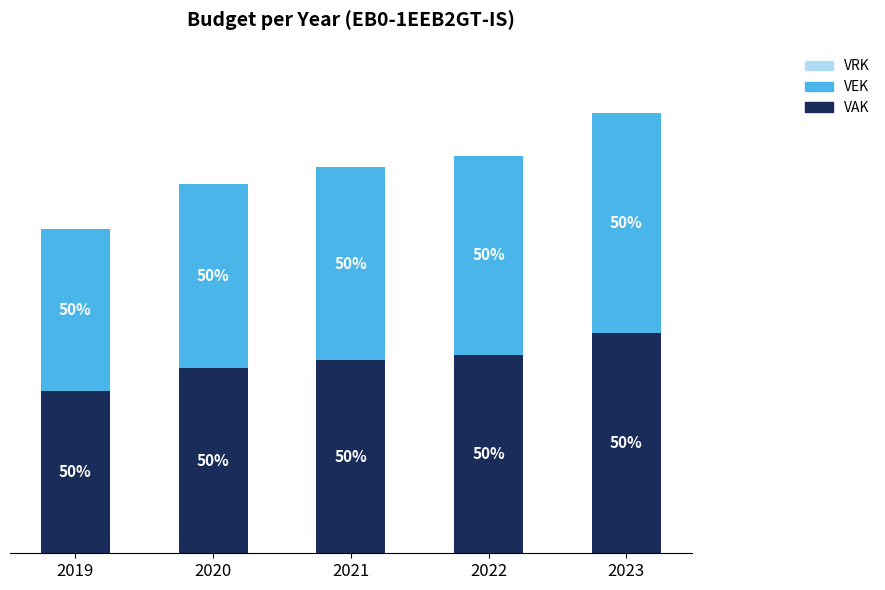

Read the VAK value at 2022, to the nearest 10.

15830